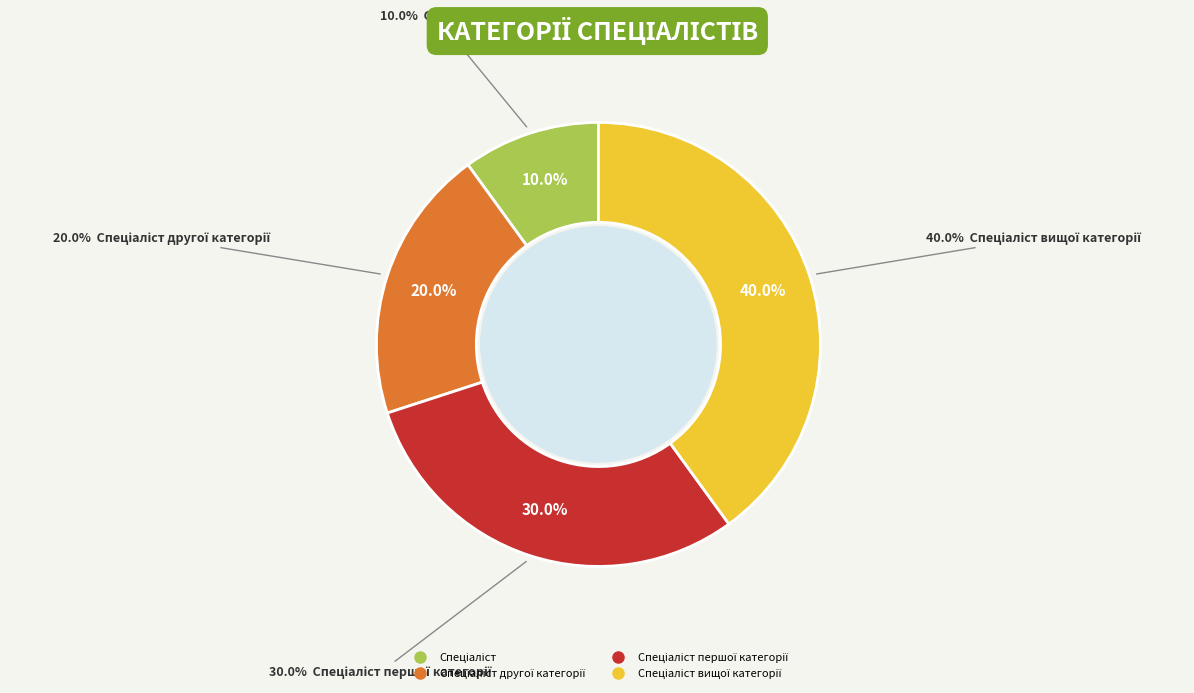

Is there a majority slice in this chart?

No